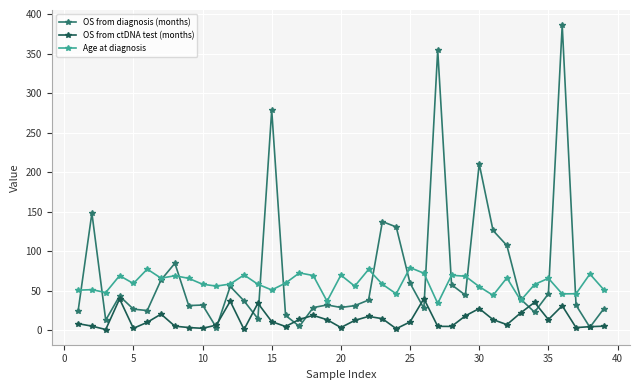

What are all the series names shown in the legend?

OS from diagnosis (months), OS from ctDNA test (months), Age at diagnosis